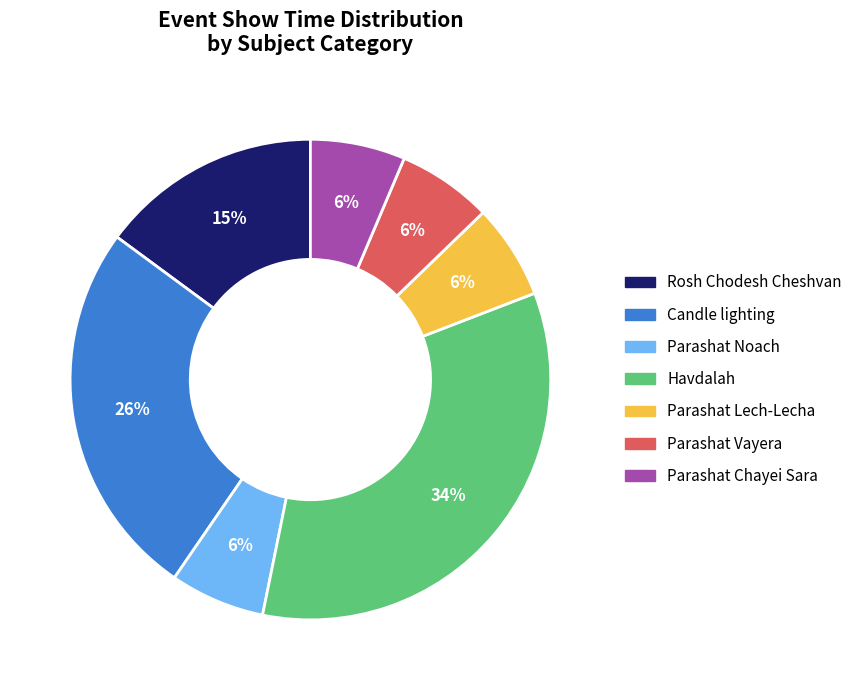

To the nearest percent, what is the average slice percentage?

14%